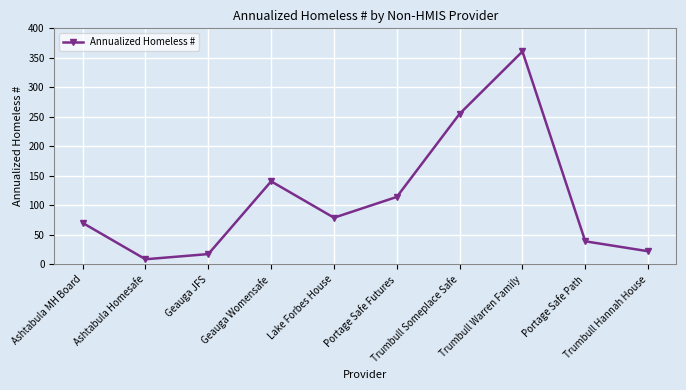

What is the difference between the maximum and minimum values?

352.0